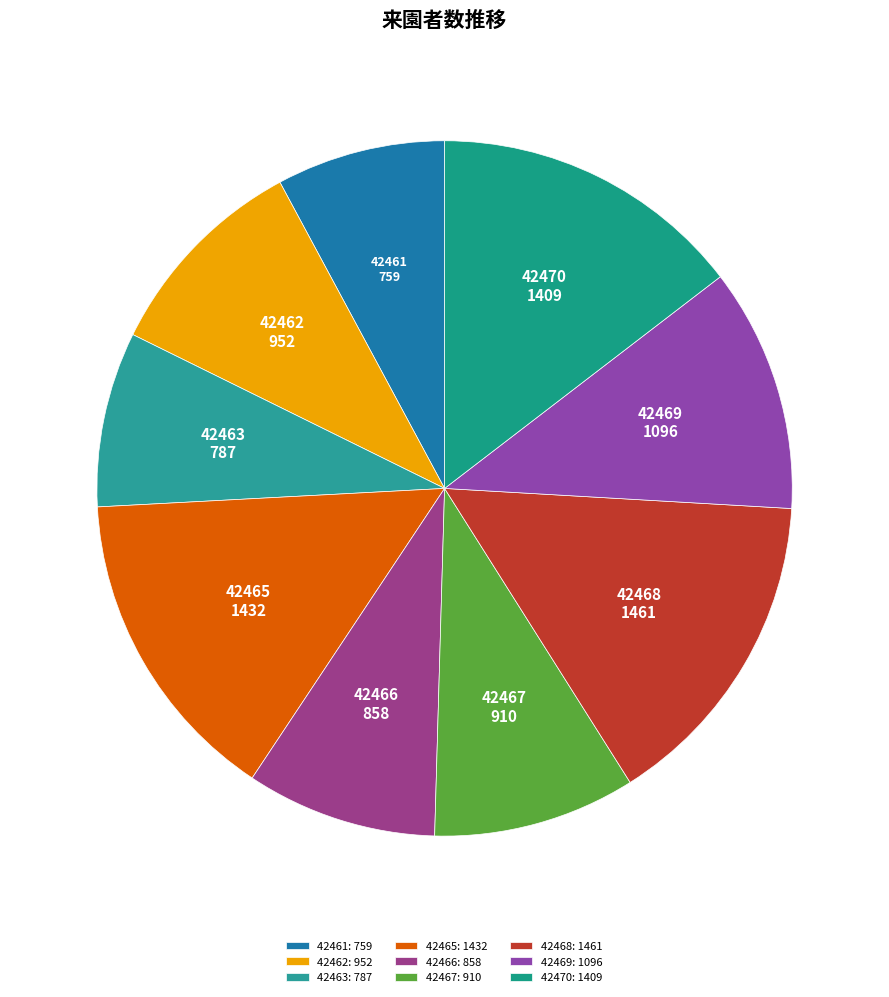

Between 42466 and 42468, which is larger?

42468